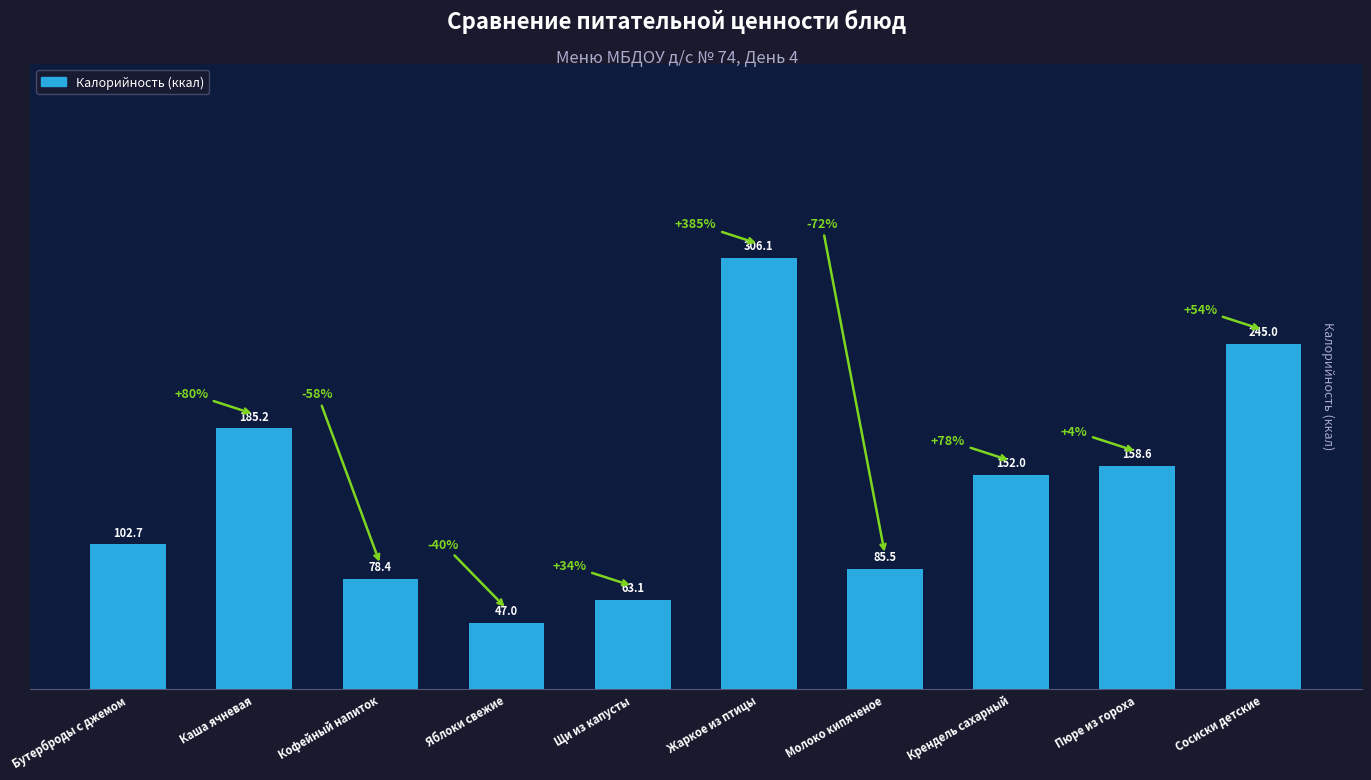

What is the maximum value shown in the chart?

306.1